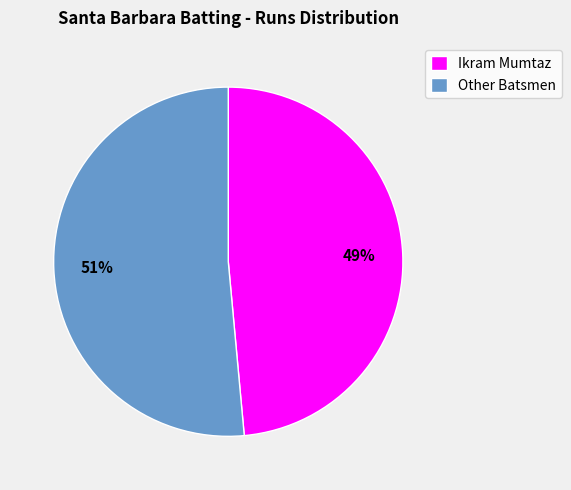

What is the smallest slice in the pie chart?

Ikram Mumtaz